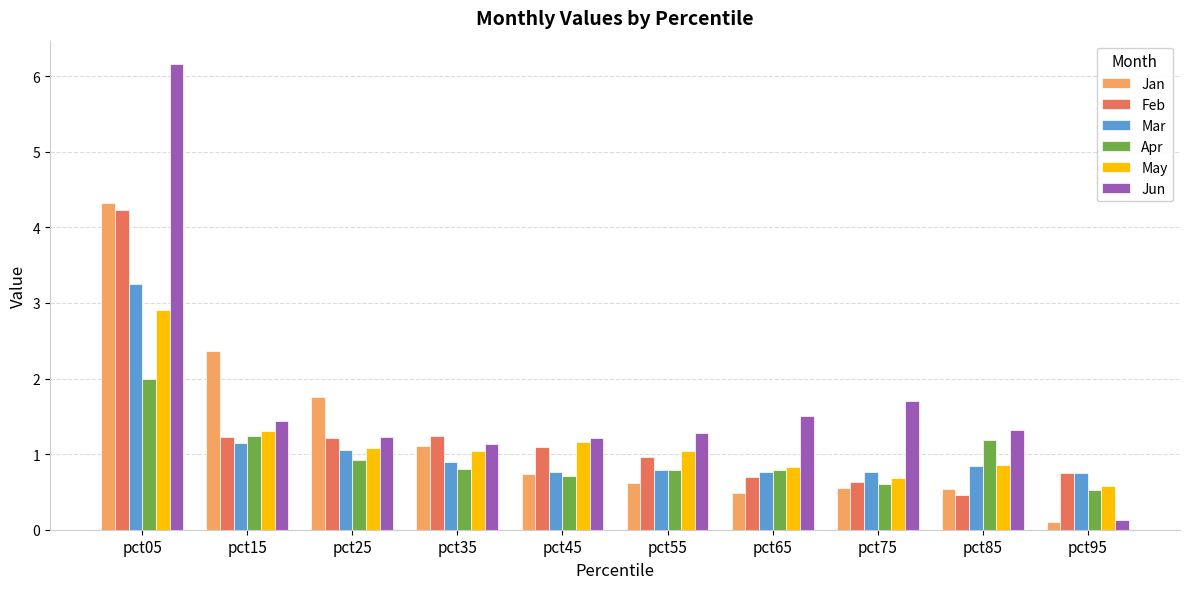

Between pct65 and pct85, which series saw the biggest shift?

Apr